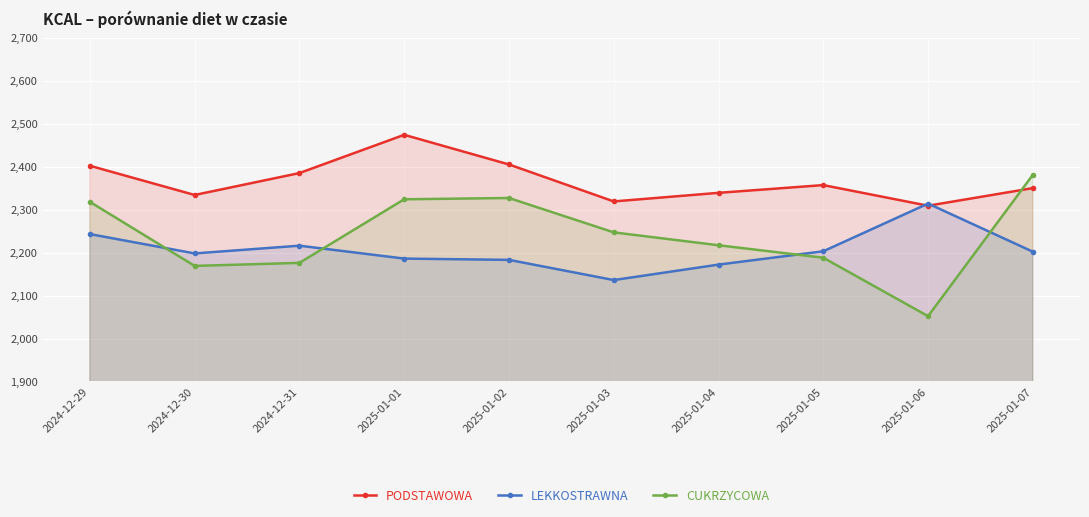

What is the sum of the CUKRZYCOWA values at 2025-01-02 and 2025-01-05?

4515